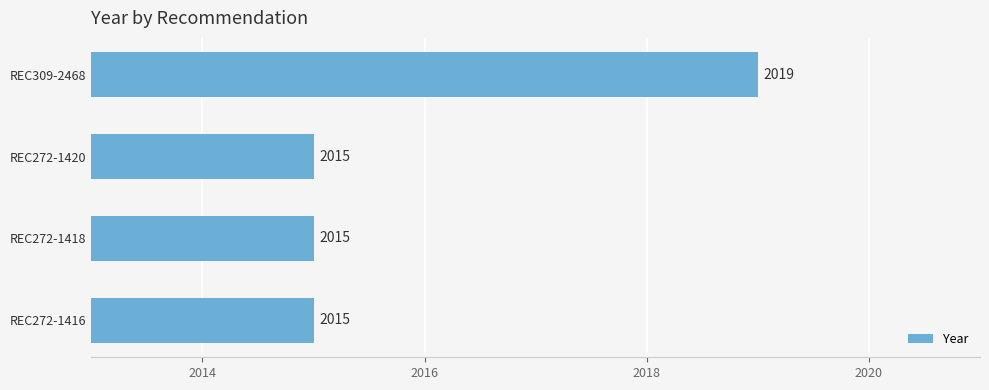

Between REC272-1416 and REC309-2468, which is larger?

REC309-2468